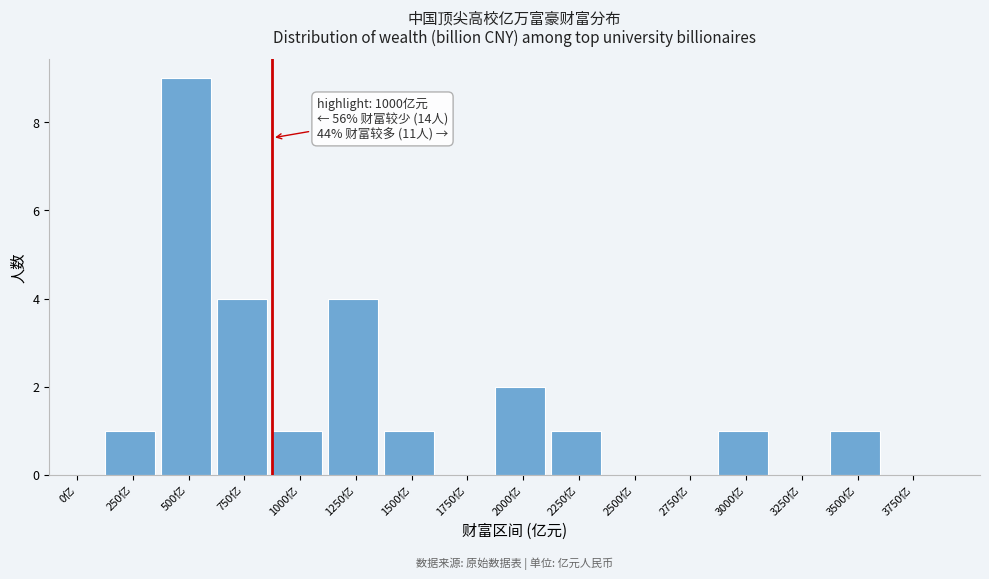

Reading left to right, extract all data points from this chart.

0亿=0	250亿=1	500亿=9	750亿=4	1000亿=1	1250亿=4	1500亿=1	1750亿=0	2000亿=2	2250亿=1	2500亿=0	2750亿=0	3000亿=1	3250亿=0	3500亿=1	3750亿=0